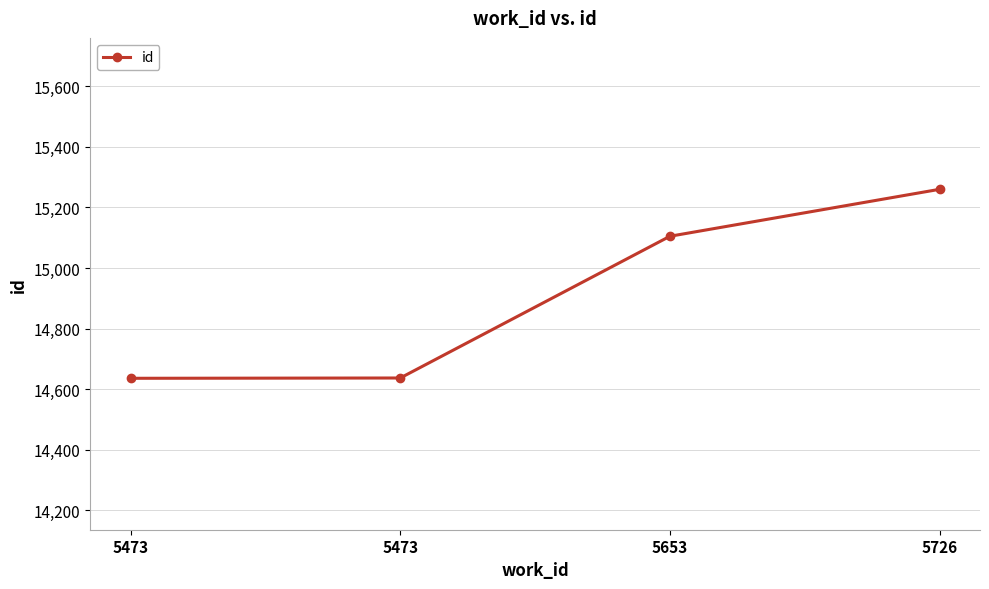

How many categories are shown in the chart?

4